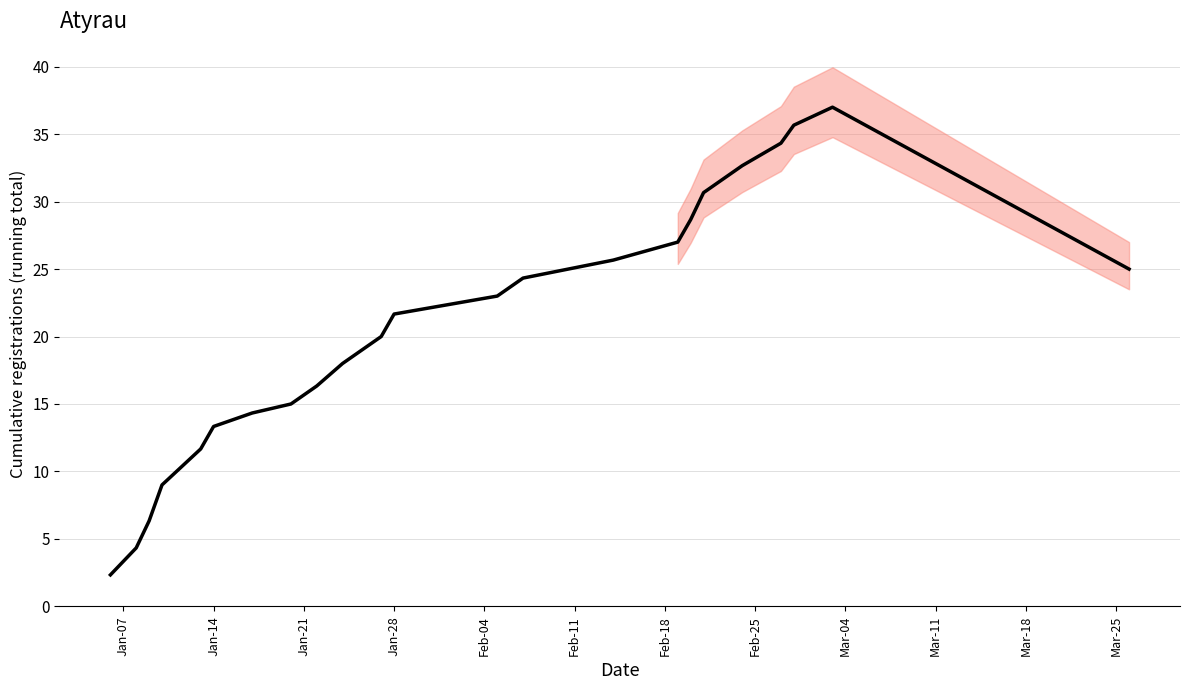

Count the number of values greater than 21.

12